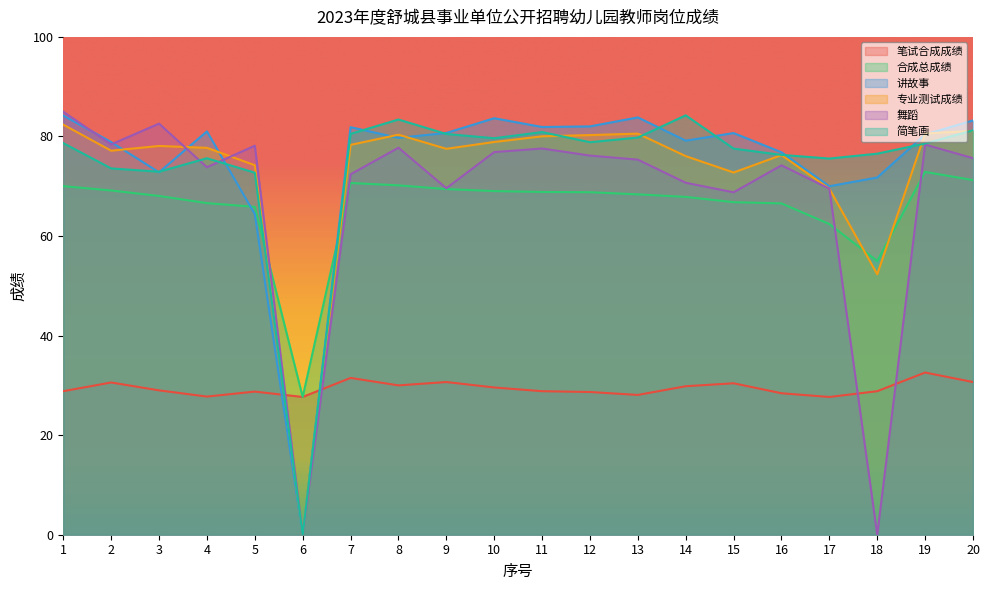

At which label does 笔试合成成绩 first exceed 29?

2